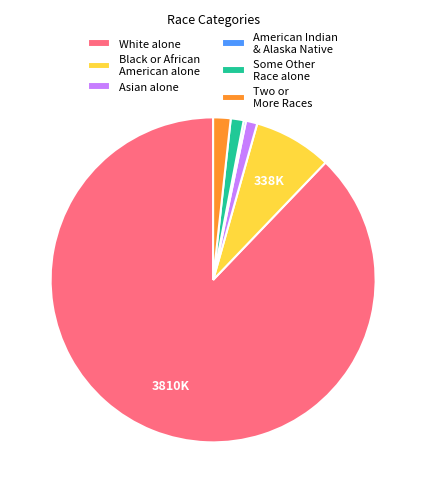

Is it true that White alone is 80% of the pie?

False